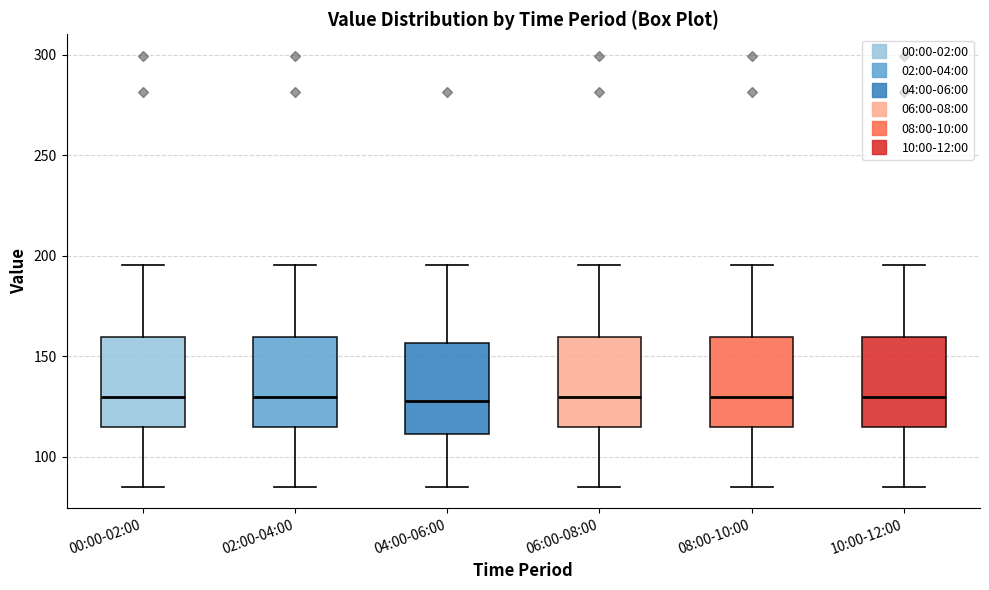

Reading left to right, transcribe this box plot: for each box, give where its median line is, the range the box spans, and where its two whiskers end, as read against the y-axis. The values are not printed on the chart, so give them approximately, as read against the axis.

00:00-02:00: median 130, box 115 to 160, whiskers 85 to 195
02:00-04:00: median 130, box 115 to 160, whiskers 85 to 195
04:00-06:00: median 130, box 110 to 155, whiskers 85 to 195
06:00-08:00: median 130, box 115 to 160, whiskers 85 to 195
08:00-10:00: median 130, box 115 to 160, whiskers 85 to 195
10:00-12:00: median 130, box 115 to 160, whiskers 85 to 195